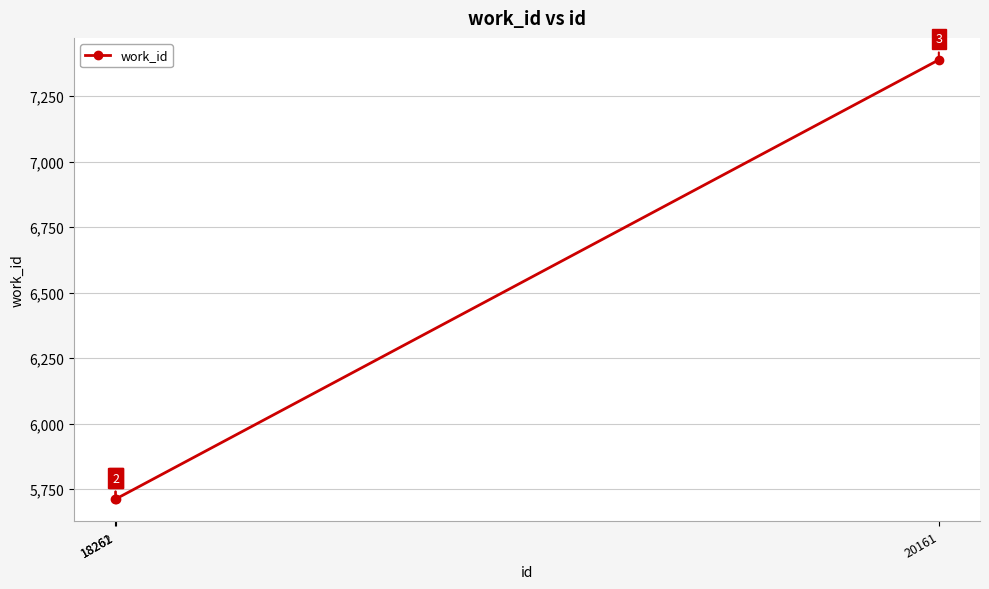

Count the values in the range 5712 to 7388.

3